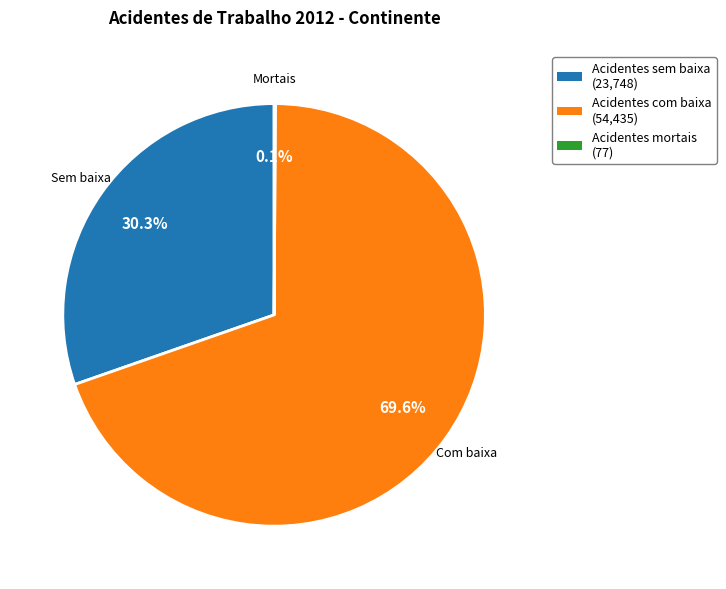

Between Acidentes sem baixa and Acidentes com baixa, which is larger?

Acidentes com baixa